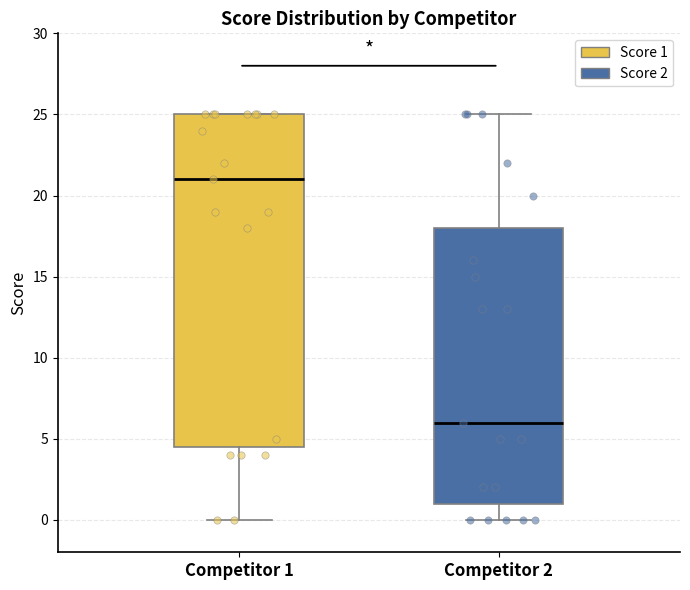

Which box is the tallest, from its lower edge to its upper edge?

Competitor 1